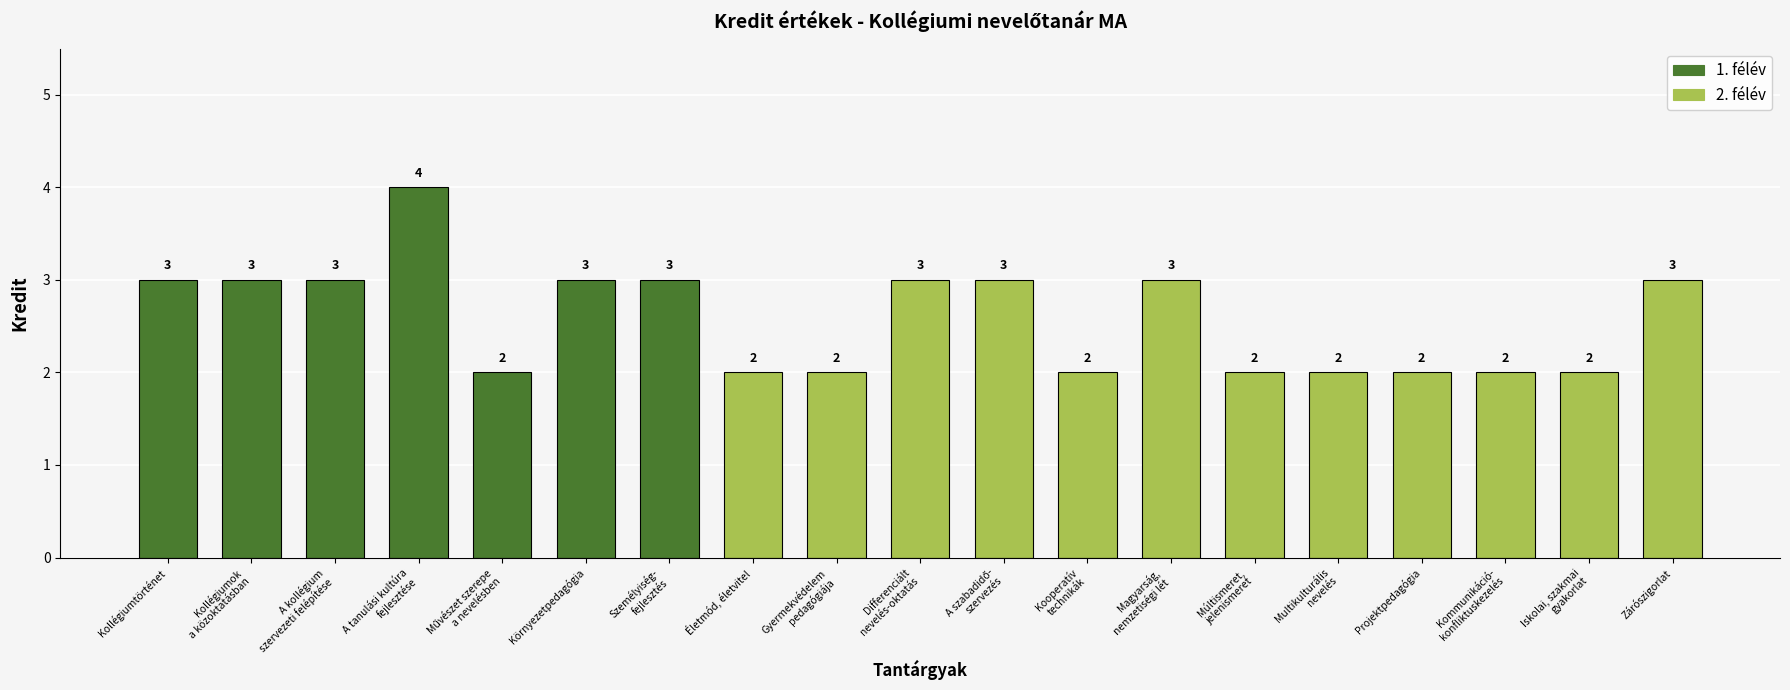

At which category does the chart reach its minimum across all series?

Művészet szerepe a nevelésben